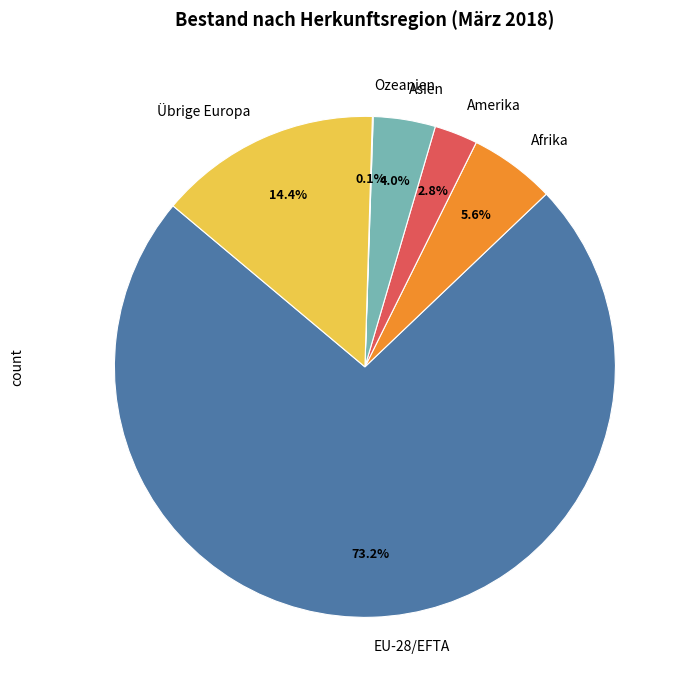

What is the largest slice in the pie chart?

EU-28/EFTA